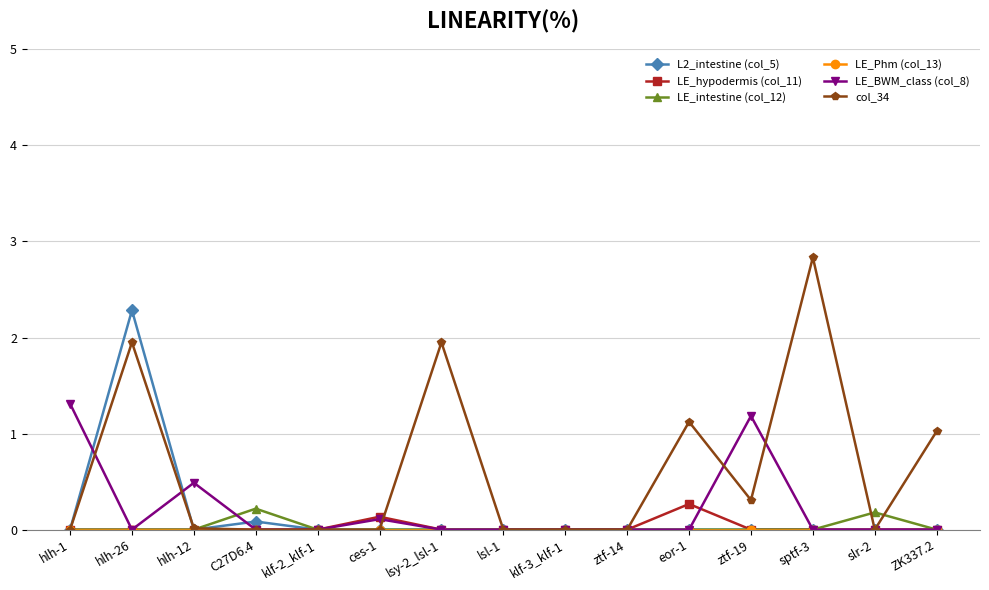

What is the label of the 9th point from the right?

lsy-2_lsl-1